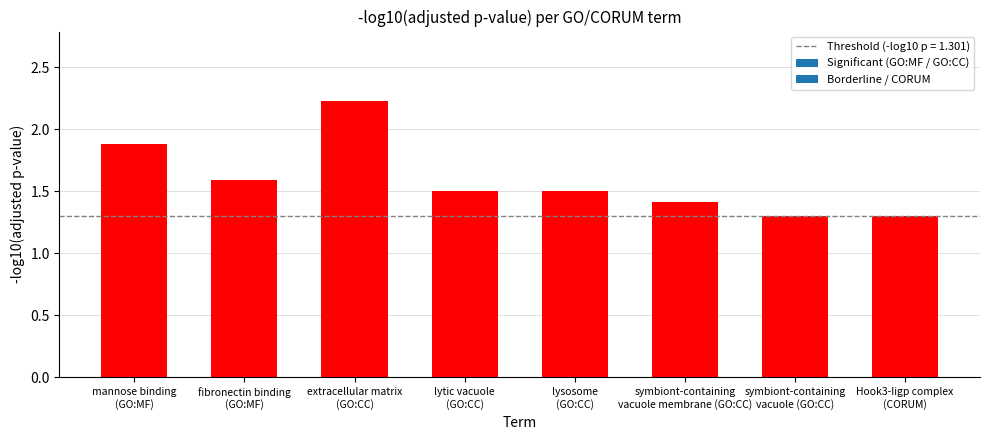

What is the sum of the values at symbiont-containing
vacuole membrane (GO:CC) and Hook3-Iigp complex
(CORUM)?

2.7